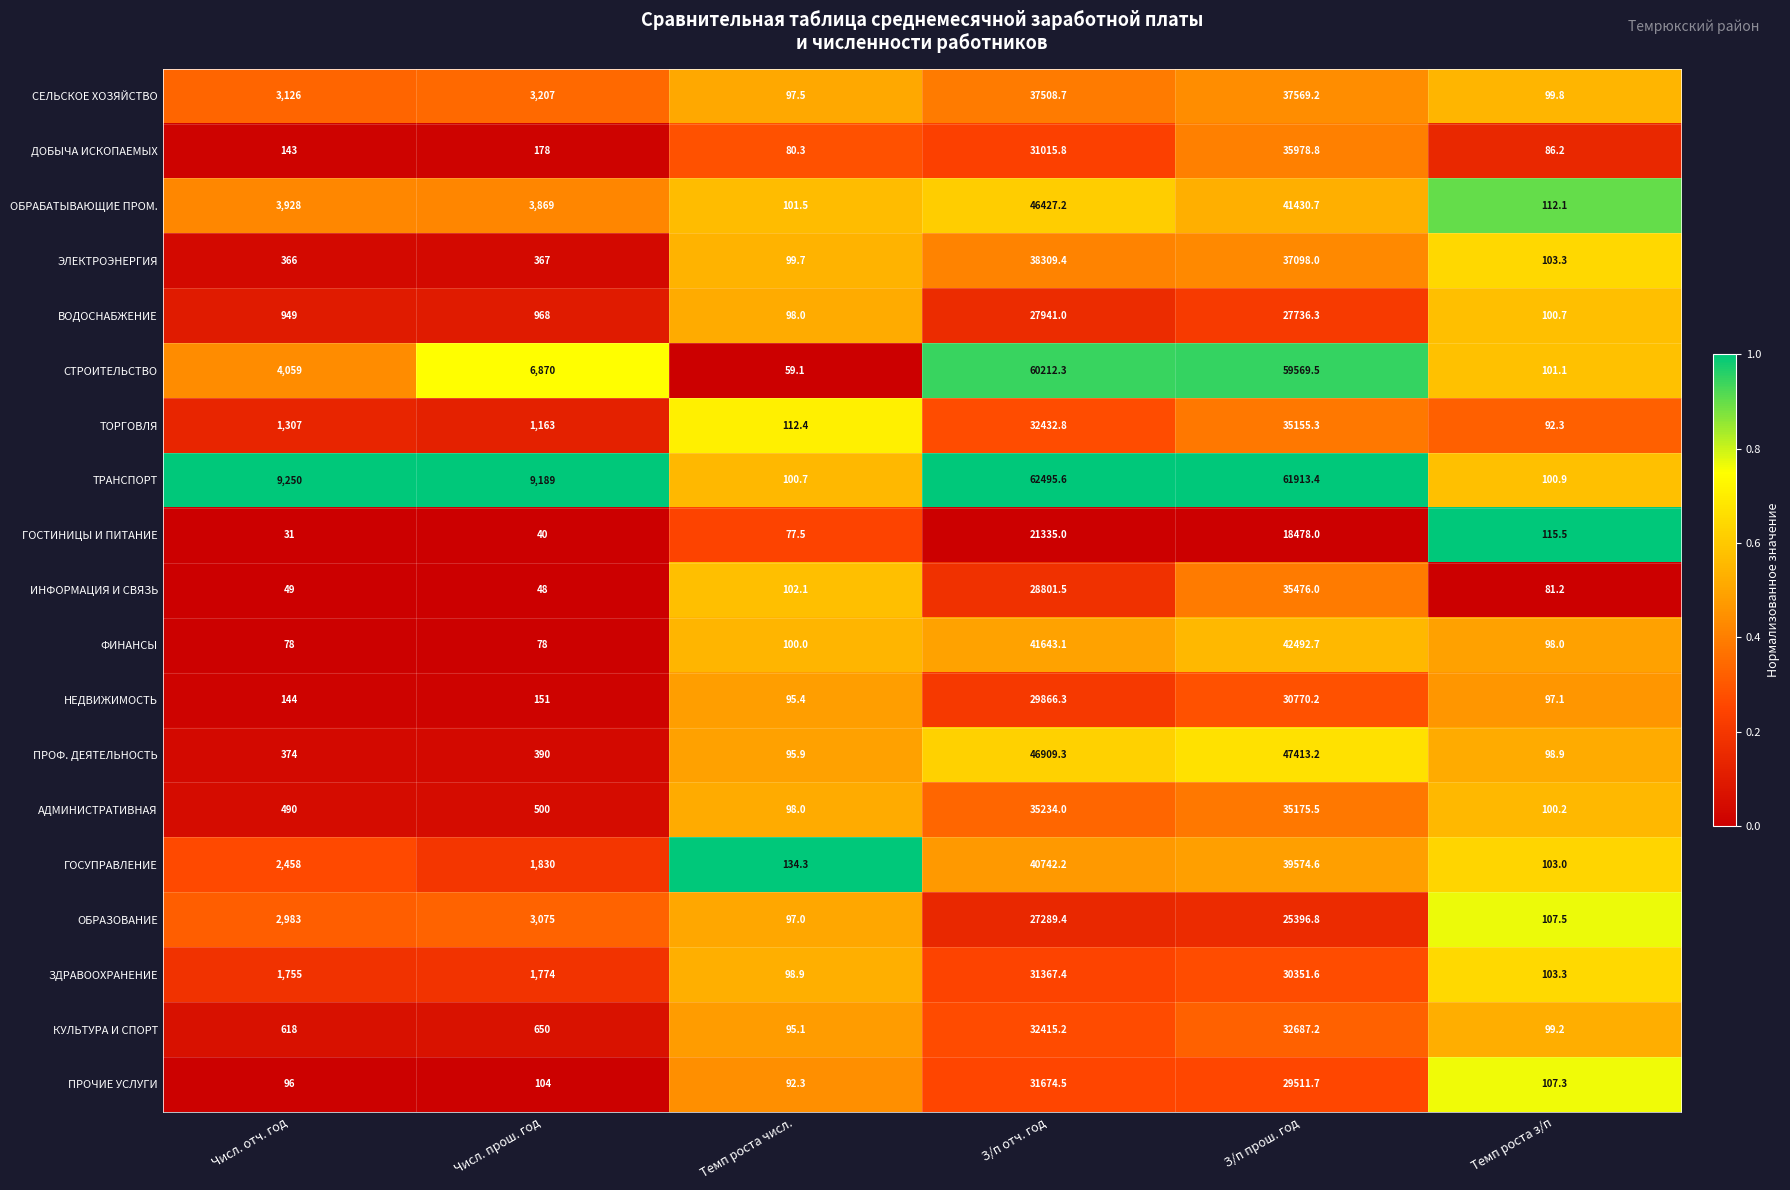

What is the difference between the maximum and minimum values in the ДОБЫЧА ИСКОПАЕМЫХ series?

35898.5